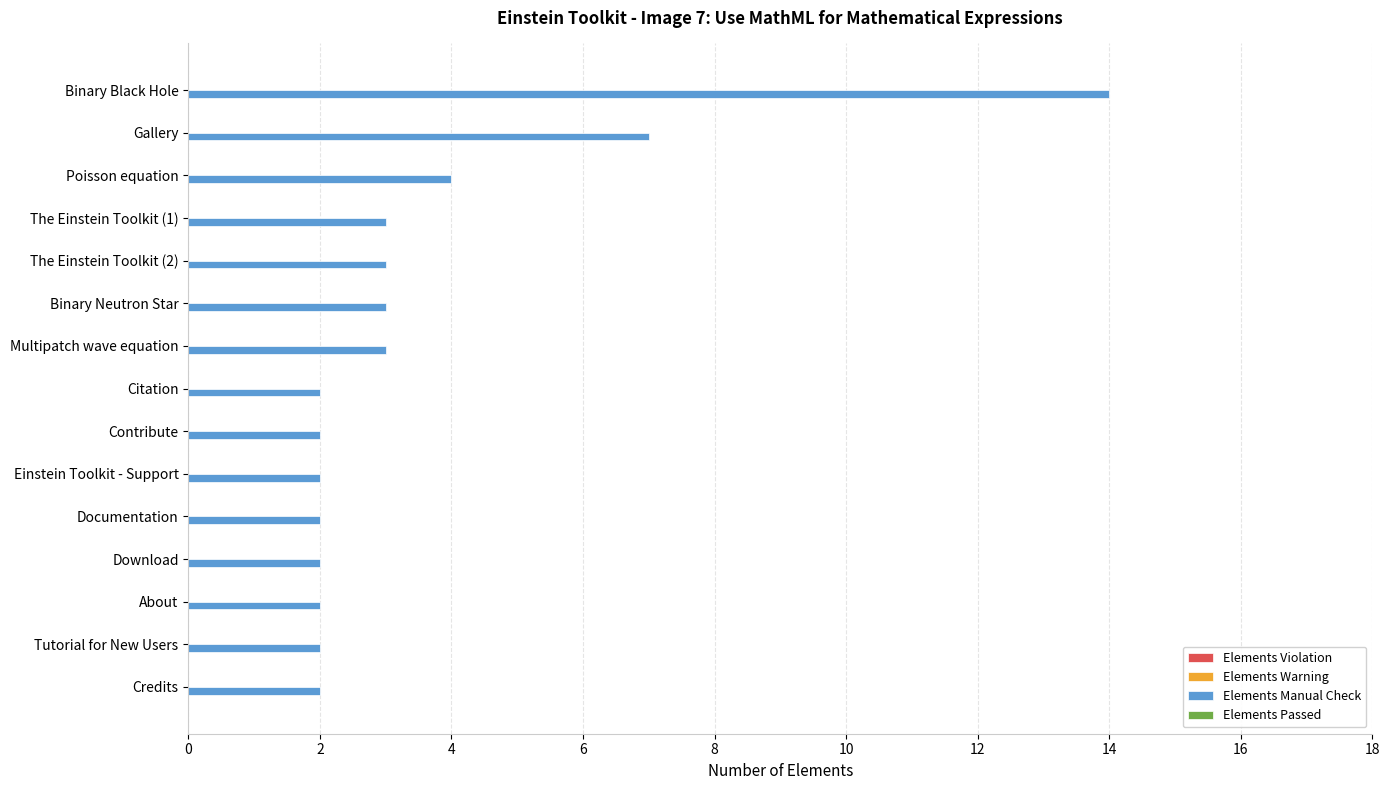

Reading top to bottom, transcribe all the data shown in this chart.

Binary Black Hole=14	Gallery=7	Poisson equation=4	The Einstein Toolkit (1)=3	The Einstein Toolkit (2)=3	Binary Neutron Star=3	Multipatch wave equation=3	Citation=2	Contribute=2	Einstein Toolkit - Support=2	Documentation=2	Download=2	About=2	Tutorial for New Users=2	Credits=2